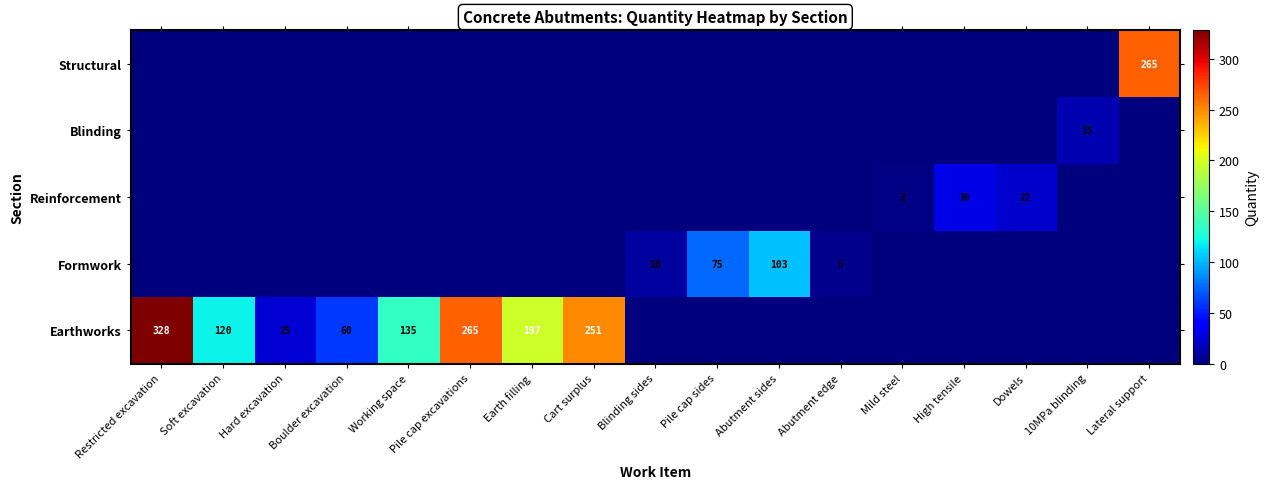

Is it true that Blinding equals 25 at 10MPa blinding?

False